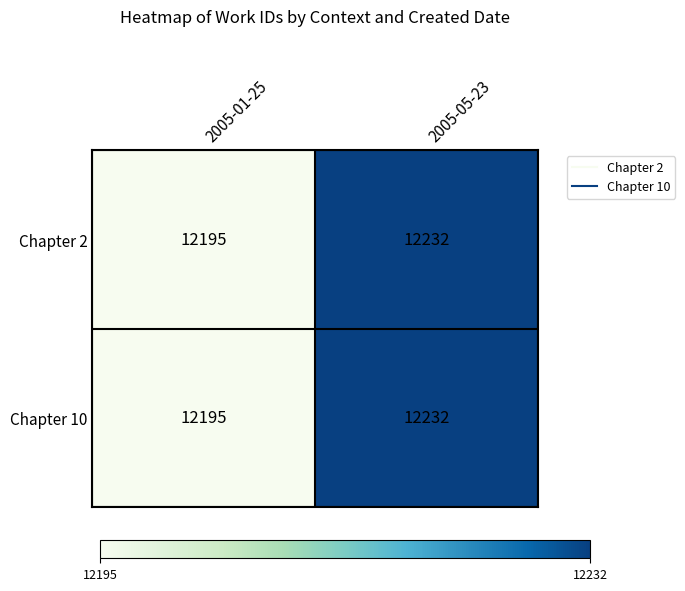

What is the smallest value displayed?

12195